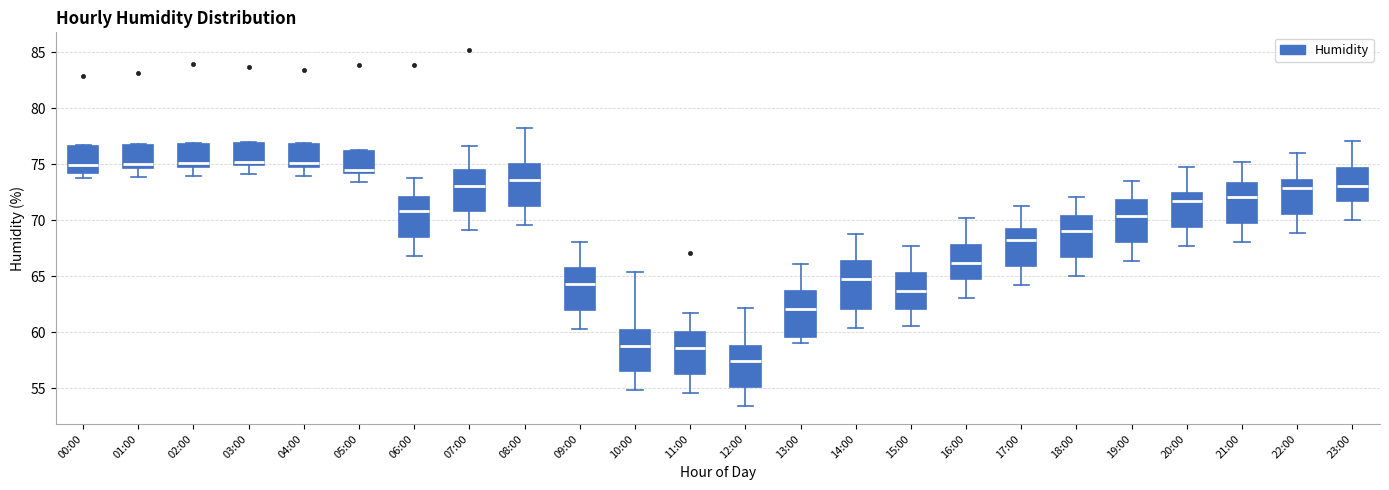

Where is the lower edge of the box for 03:00 on the y-axis? The values are not printed on the chart, so give them approximately, as read against the axis.

75.0